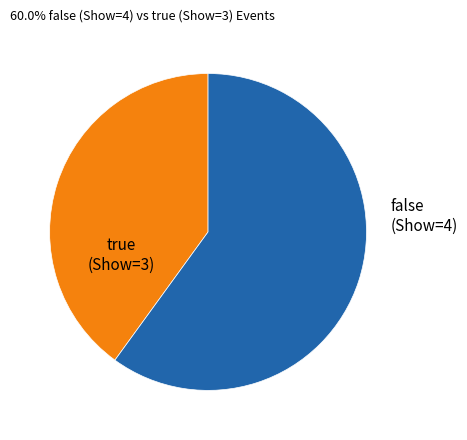

What is the majority slice?

false (Show=4)